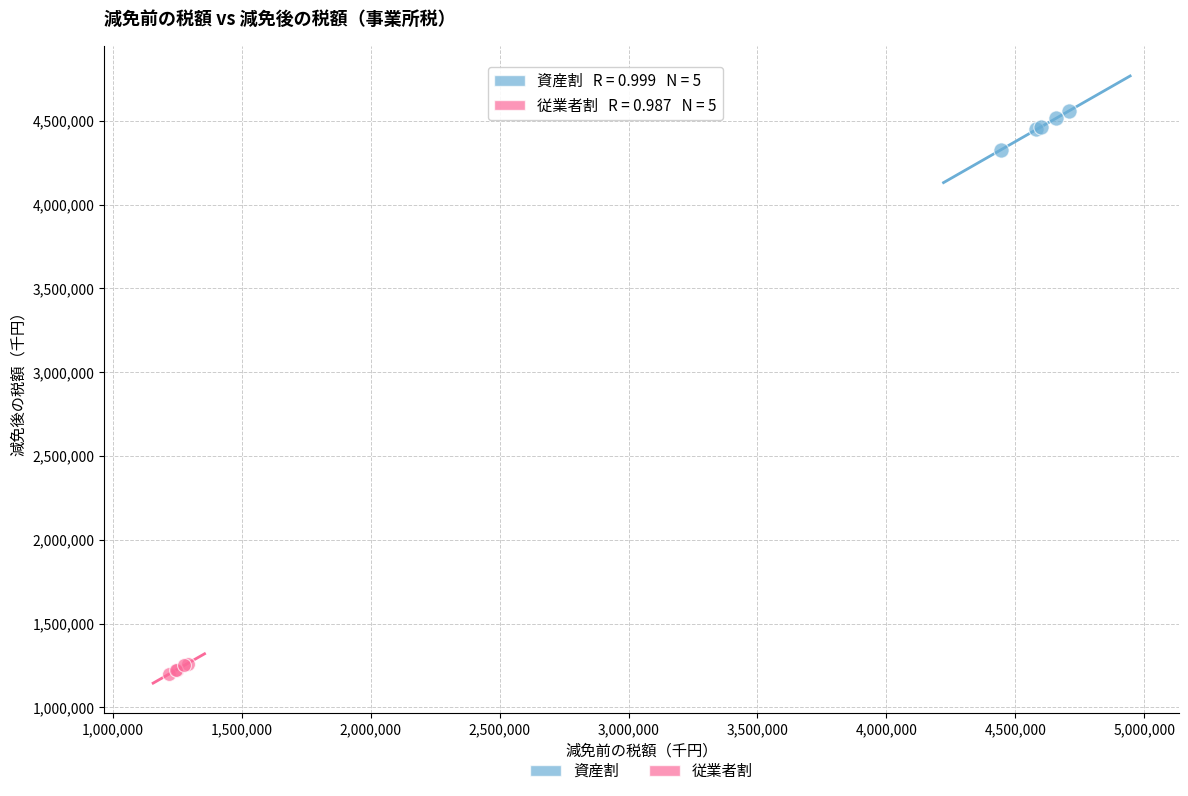

Which series reaches the minimum Y coordinate?

従業者割